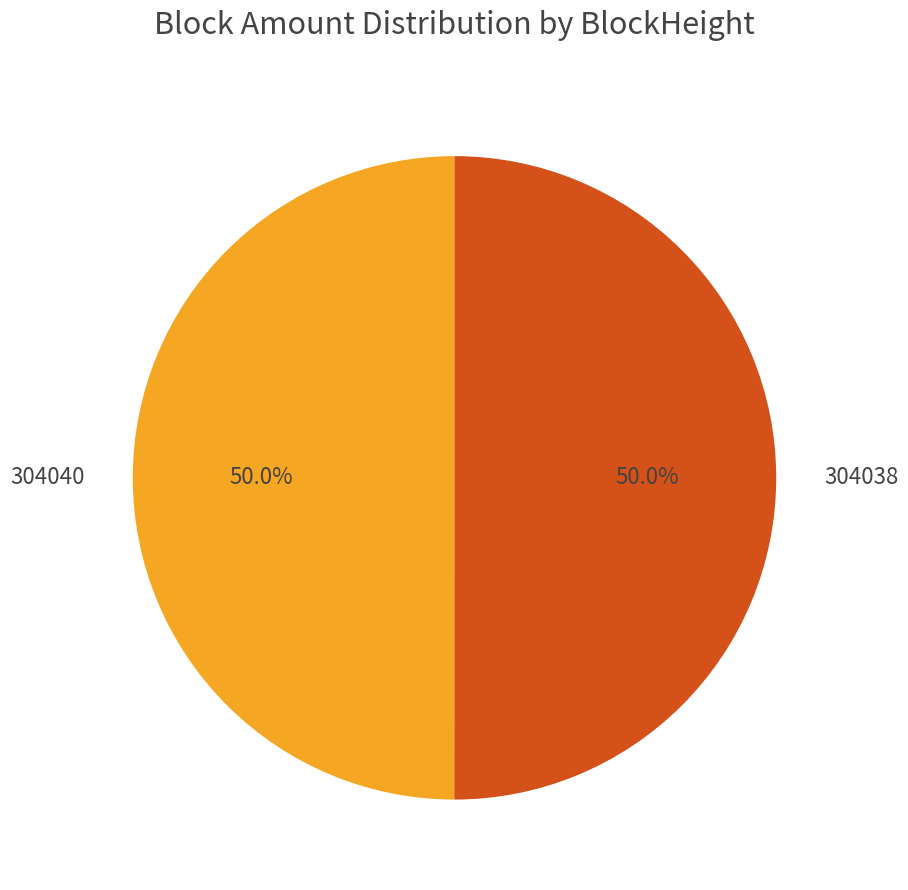

What is the ratio of the value at 304038 to the value at 304040?

1.0